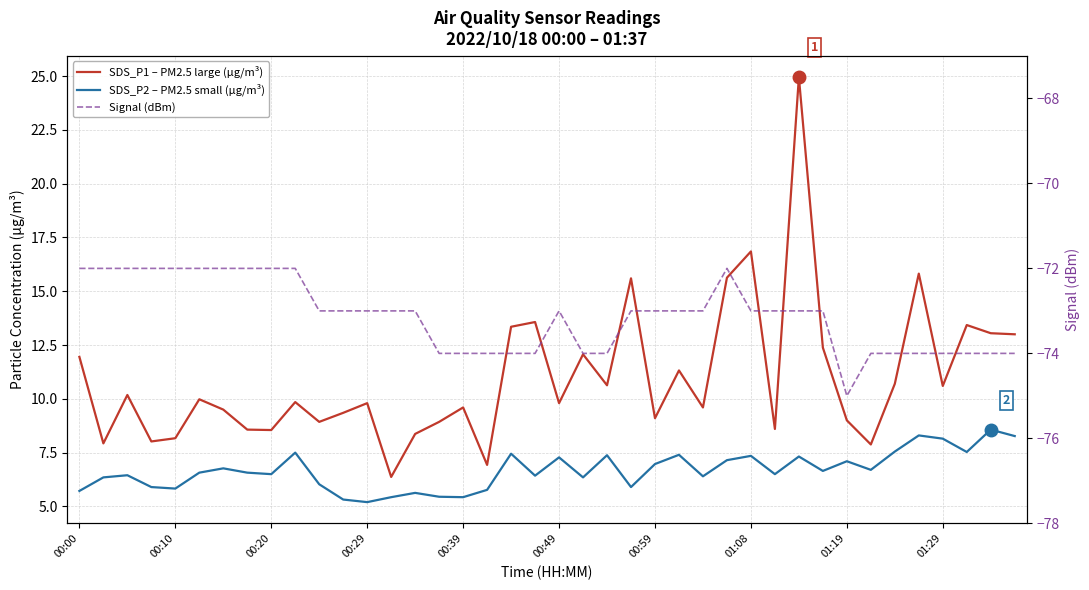

What position from the right is 33?

7